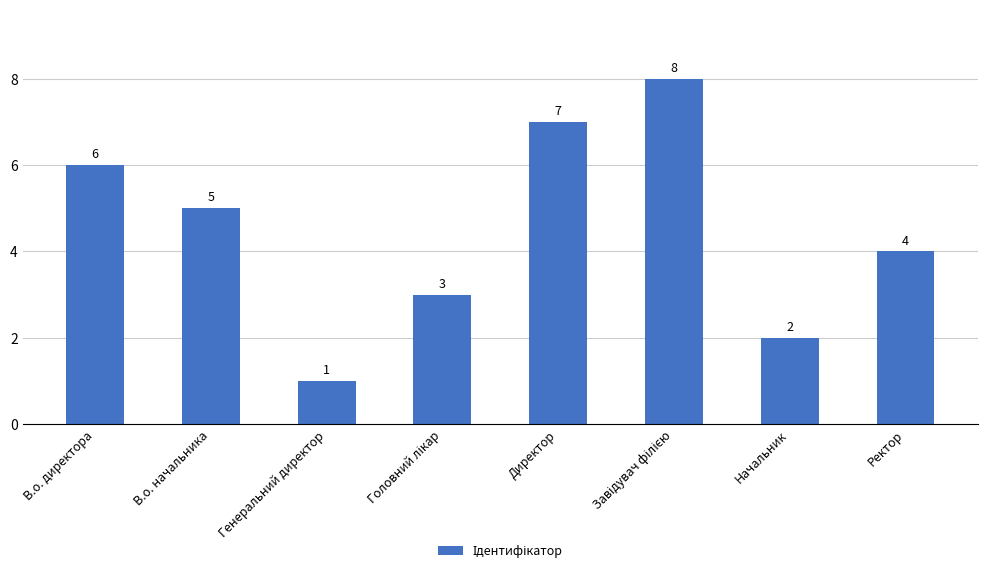

What is the sum of all values?

36